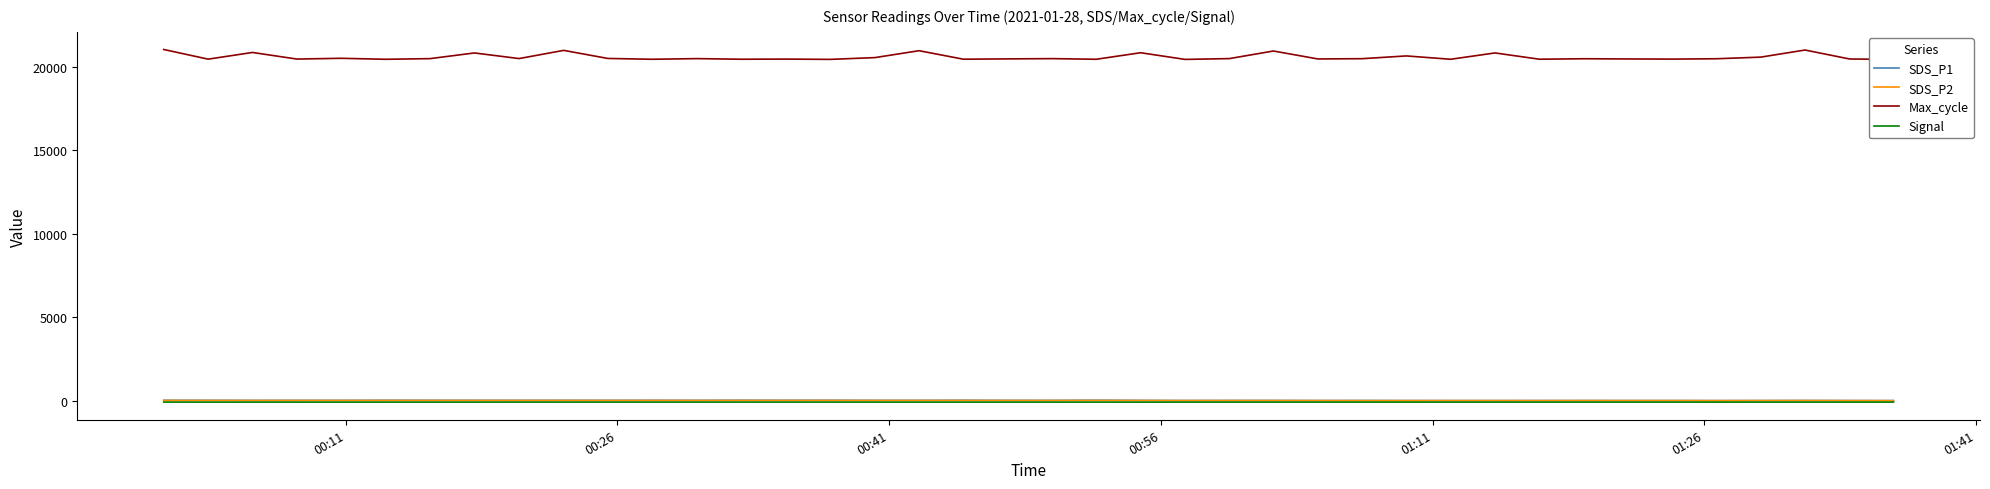

Reading right to left, extract all data points from this chart.

SDS_P1: 21.4	24.7	28.4	24.6	22.3	24.7	24.9	25.5	25.0	23.1	23.5	25.0	28.1	25.5	31.3	30.2	27.4	33.9	45.3	35.1	35.2	43.1	36.0	36.4	41.9	40.0	42.7	38.1	39.4	37.9	39.5	38.0	38.9	39.7	42.1	36.0	35.8	34.5	39.7	40.1
SDS_P2: 16.5	17.4	21.6	19.4	16.8	20.5	19.7	20.0	18.2	18.3	18.5	17.7	17.4	19.1	21.5	22.4	20.3	24.6	27.2	25.0	25.3	27.6	26.7	25.6	29.1	28.2	28.0	27.7	29.0	26.4	28.1	26.9	27.2	28.4	28.2	26.1	26.0	25.2	27.0	28.6
Max_cycle: 20440.0	20470.0	21005.0	20580.0	20483.0	20462.0	20471.0	20483.0	20455.0	20831.0	20452.0	20652.0	20487.0	20471.0	20947.0	20492.0	20444.0	20843.0	20452.0	20490.0	20475.0	20456.0	20965.0	20552.0	20445.0	20463.0	20454.0	20491.0	20452.0	20501.0	20984.0	20494.0	20830.0	20490.0	20451.0	20510.0	20464.0	20859.0	20459.0	21037.0
Signal: -70.0	-70.0	-70.0	-70.0	-71.0	-69.0	-69.0	-70.0	-69.0	-70.0	-70.0	-70.0	-69.0	-69.0	-70.0	-70.0	-70.0	-72.0	-70.0	-70.0	-70.0	-70.0	-70.0	-70.0	-69.0	-69.0	-69.0	-69.0	-69.0	-69.0	-69.0	-69.0	-70.0	-70.0	-70.0	-70.0	-70.0	-70.0	-70.0	-69.0